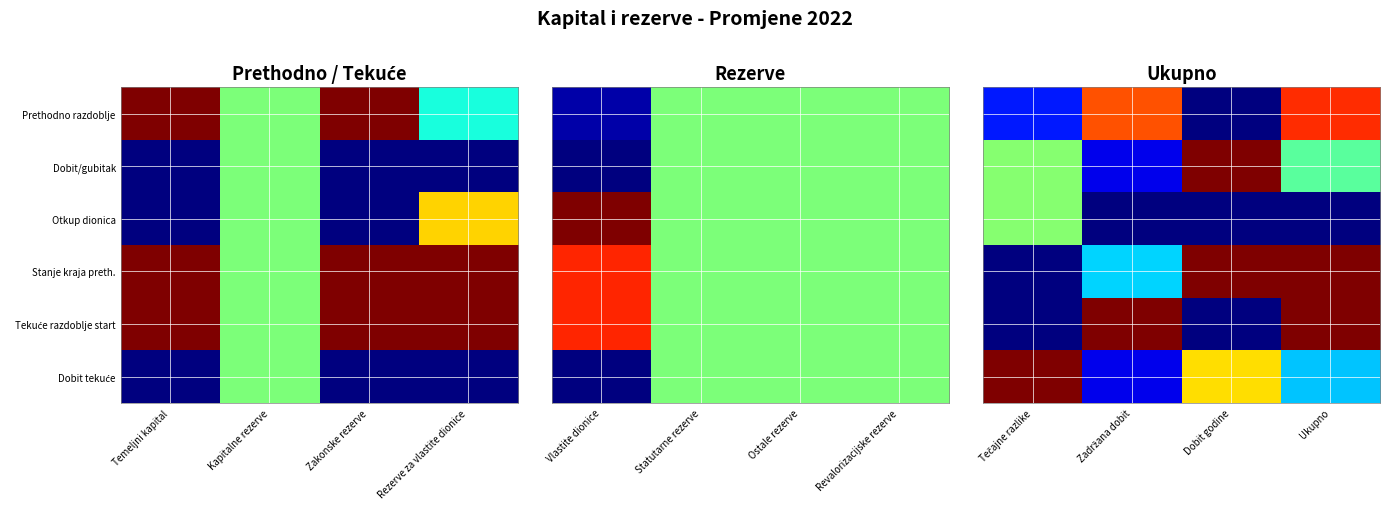

Is the value of Dobit tekuće at Zadržana dobit greater than the value of Stanje kraja preth. at Zadržana dobit?

No